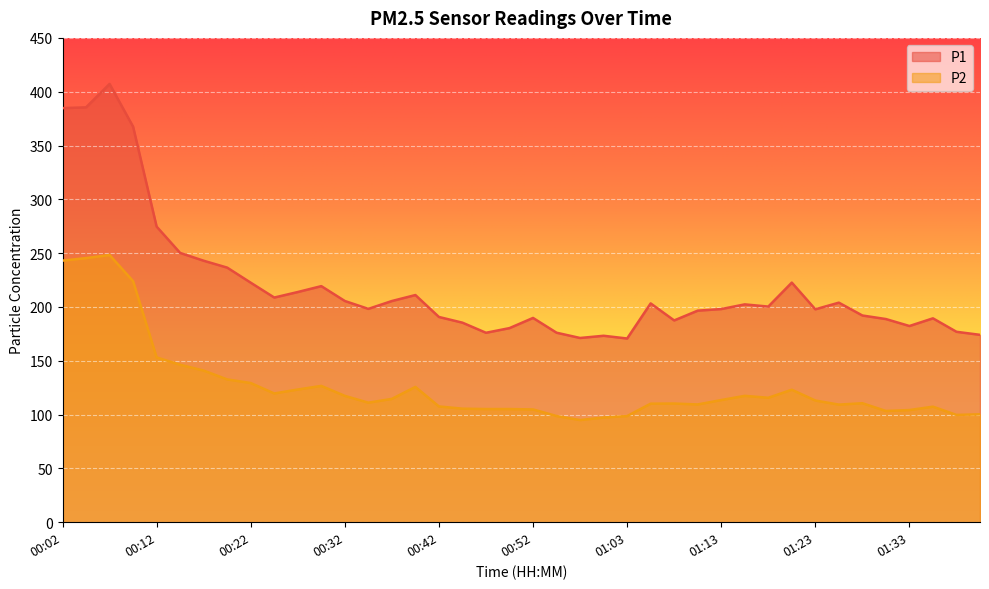

What position from the right is 00:04?

39